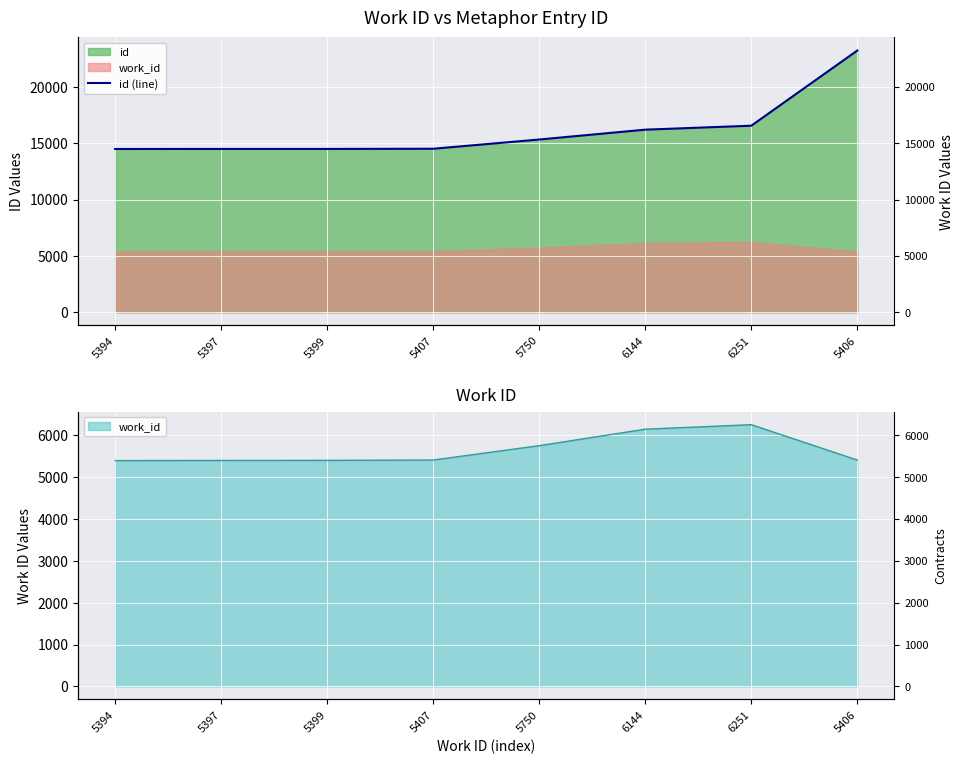

Which label corresponds to the smallest value in the chart?

5394